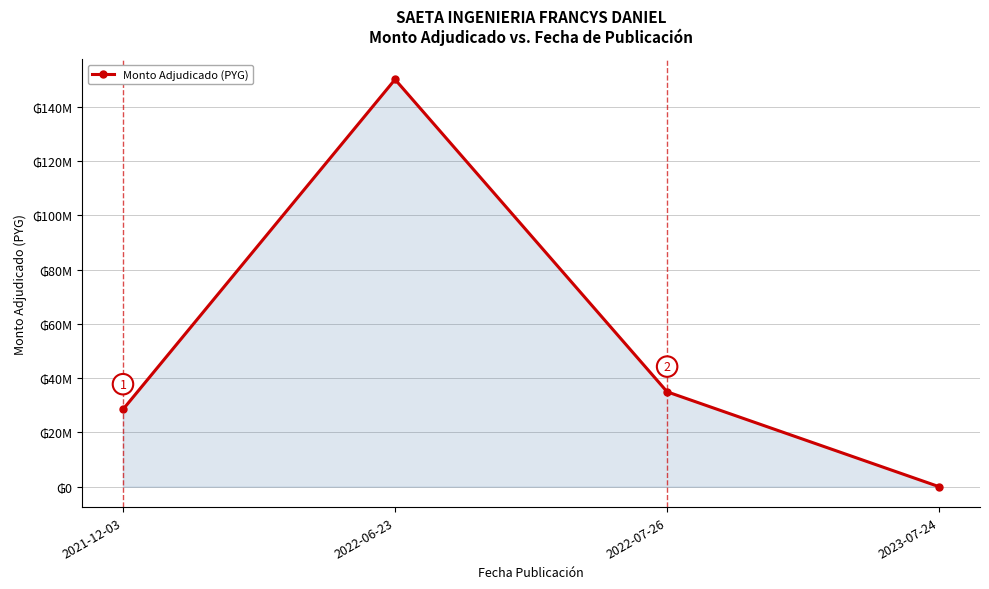

Does the chart have visible grid lines?

Yes